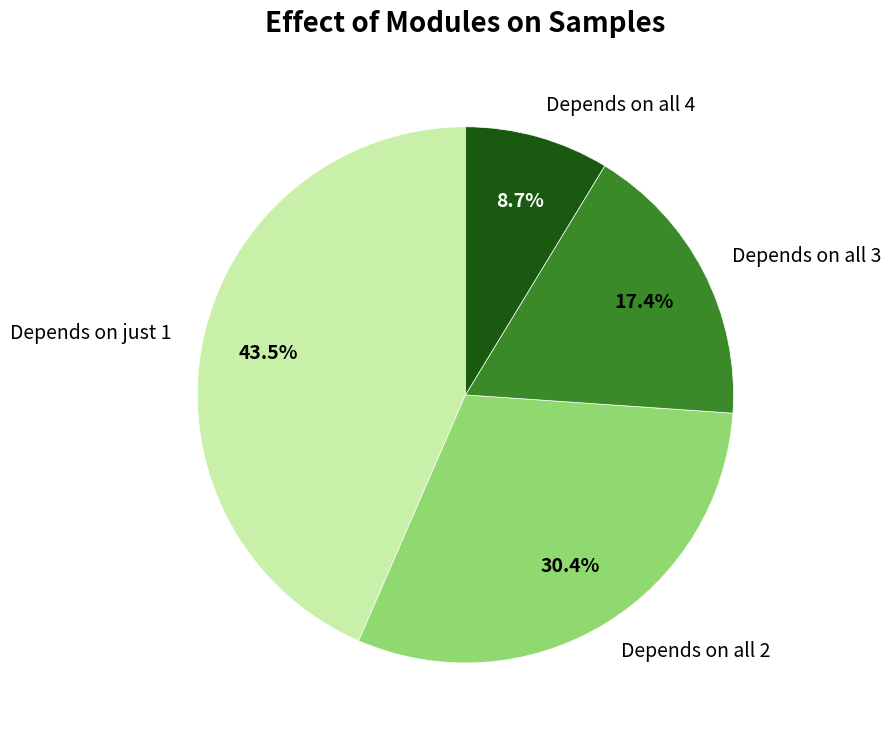

What percentage do Depends on all 4 and Depends on all 2 together represent?

39.1%